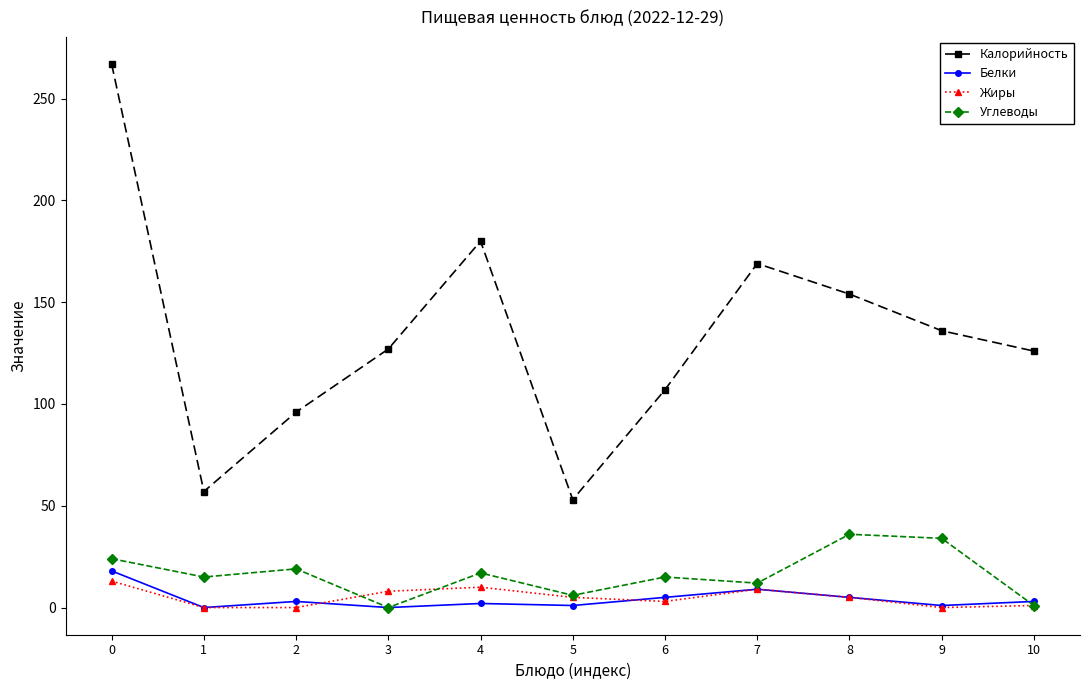

True or false: Белки and Калорийность intersect in this chart.

False